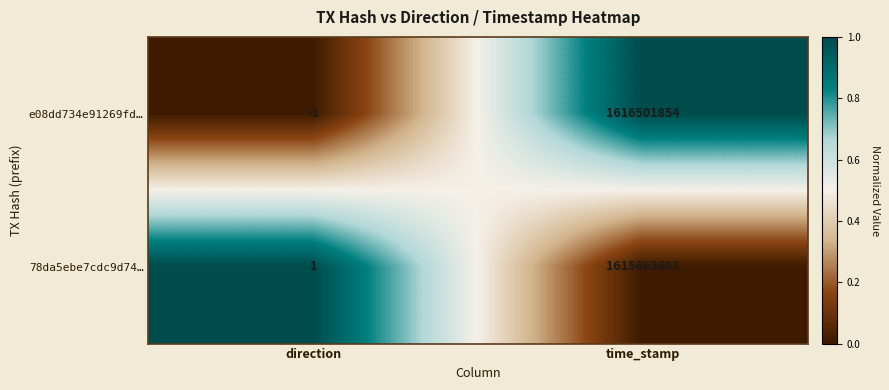

Which series changed the most between direction and time_stamp?

e08dd734e91269fd…